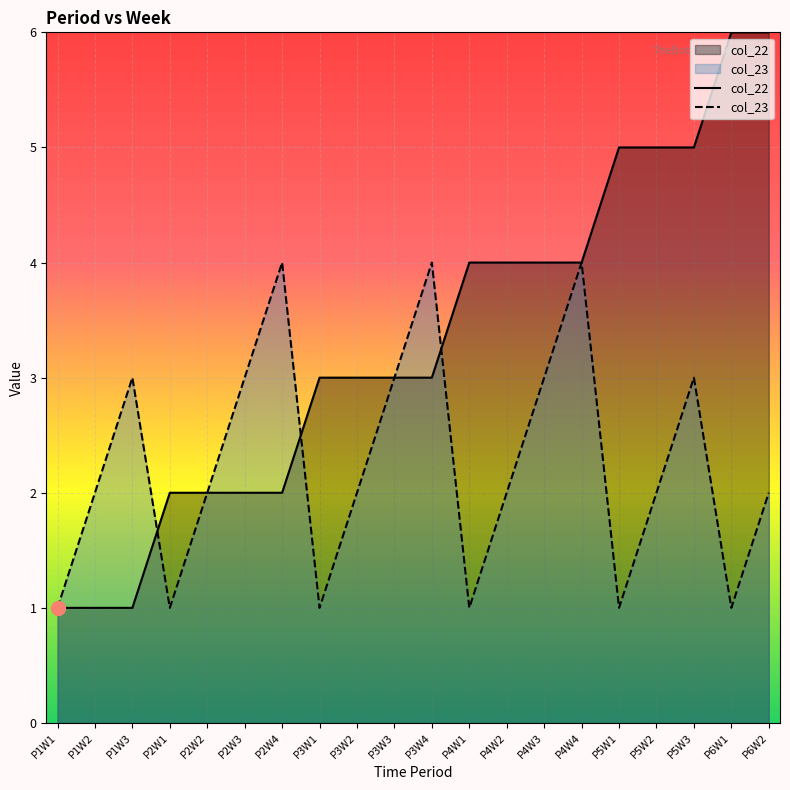

The value of col_22 at P6W1 is 2. True or false?

False